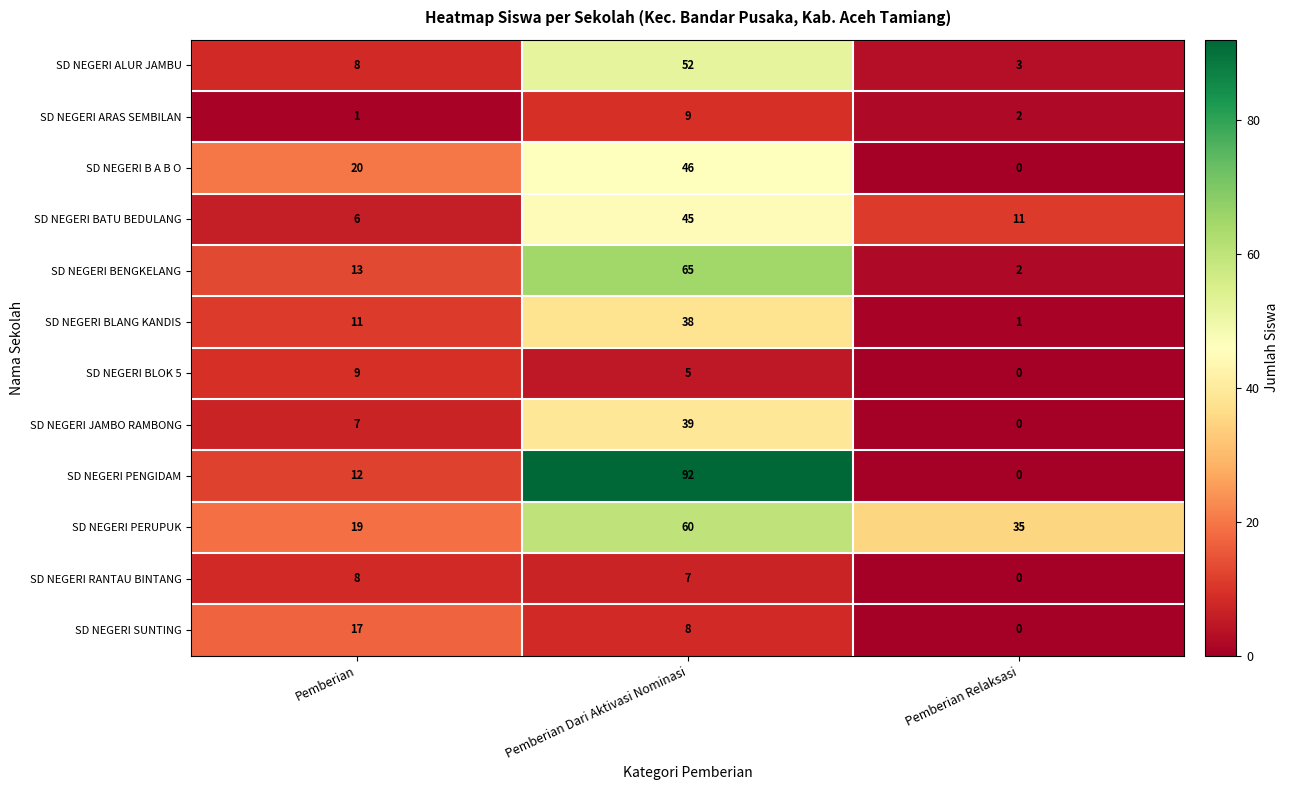

Rank the series at Pemberian Dari Aktivasi Nominasi from lowest to highest value.

SD NEGERI BLOK 5, SD NEGERI RANTAU BINTANG, SD NEGERI SUNTING, SD NEGERI ARAS SEMBILAN, SD NEGERI BLANG KANDIS, SD NEGERI JAMBO RAMBONG, SD NEGERI BATU BEDULANG, SD NEGERI B A B O, SD NEGERI ALUR JAMBU, SD NEGERI PERUPUK, SD NEGERI BENGKELANG, SD NEGERI PENGIDAM